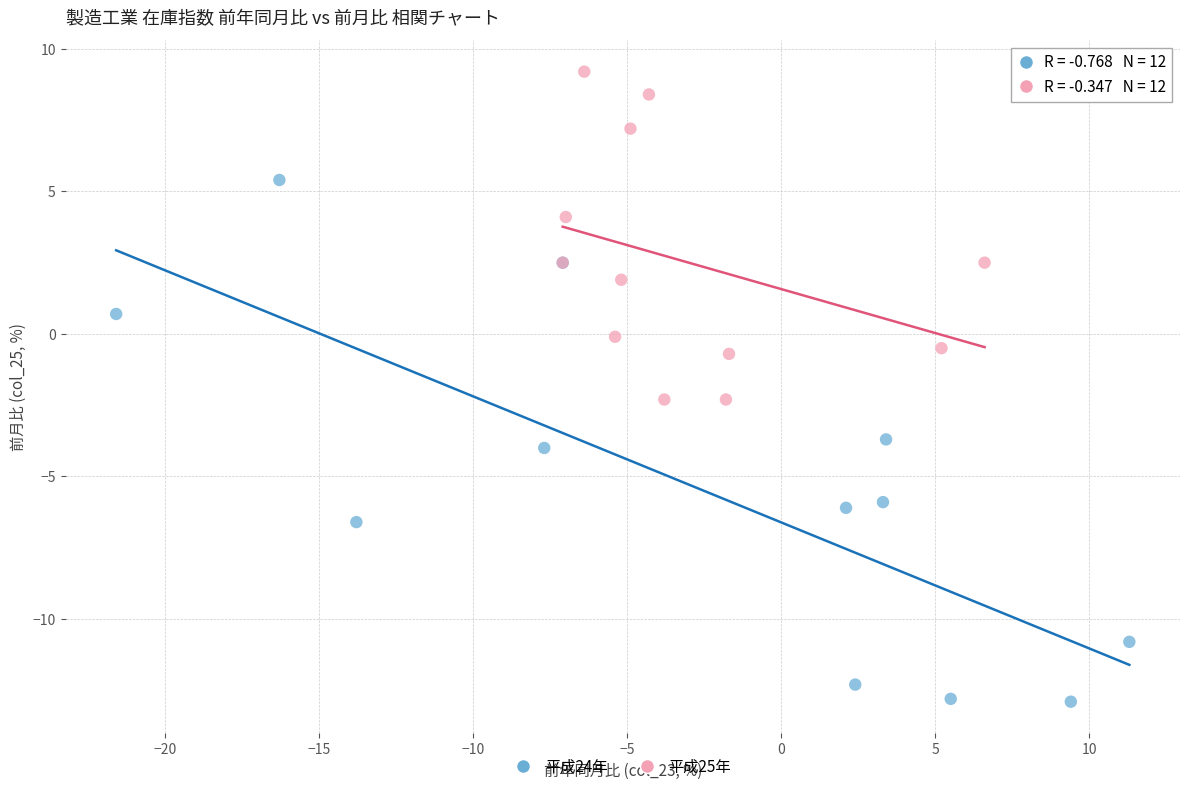

Which series has the widest spread of Y values?

平成24年